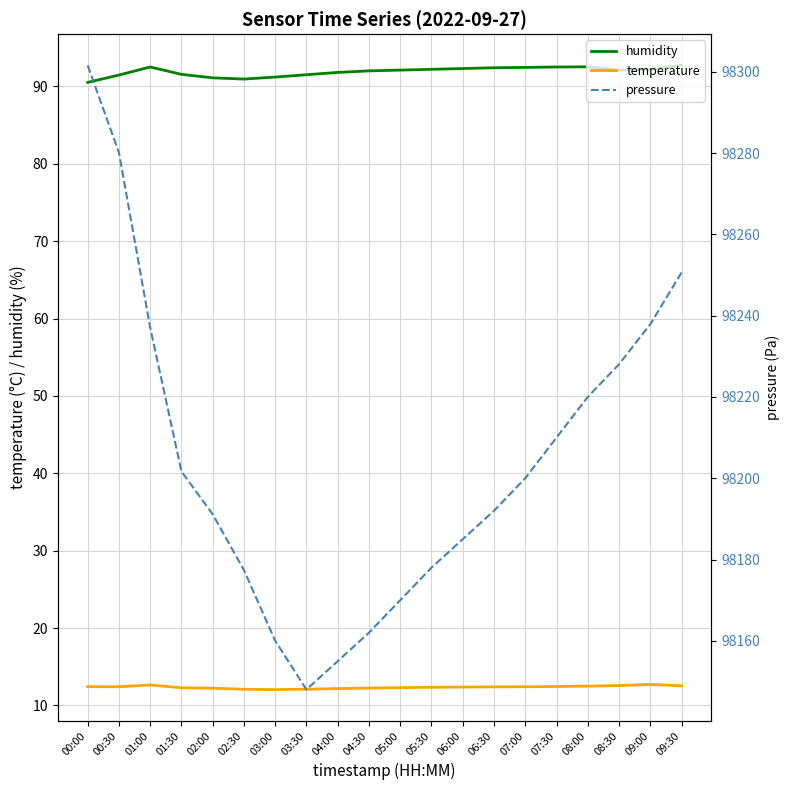

At which label does humidity reach its minimum?

00:00